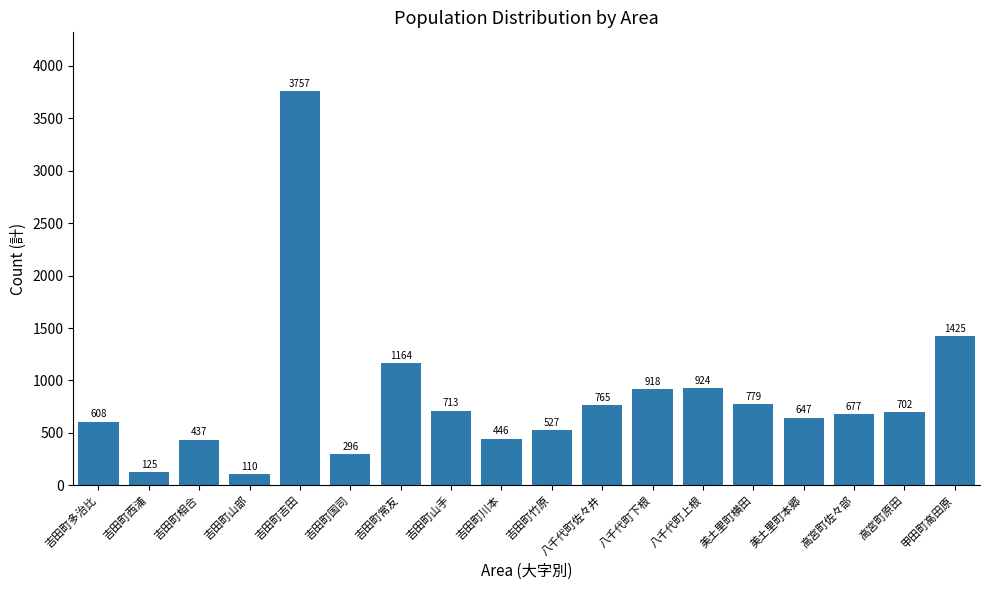

Reading left to right, transcribe all the data shown in this chart.

608	125	437	110	3757	296	1164	713	446	527	765	918	924	779	647	677	702	1425